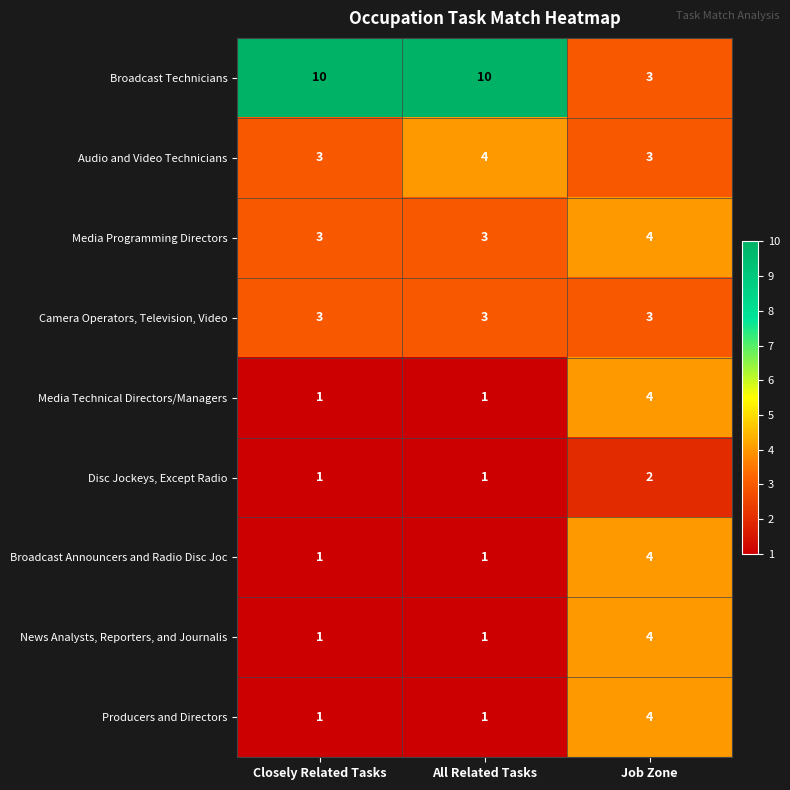

What is the sum of the Broadcast Announcers and Radio Disc Joc values at Job Zone and All Related Tasks?

5